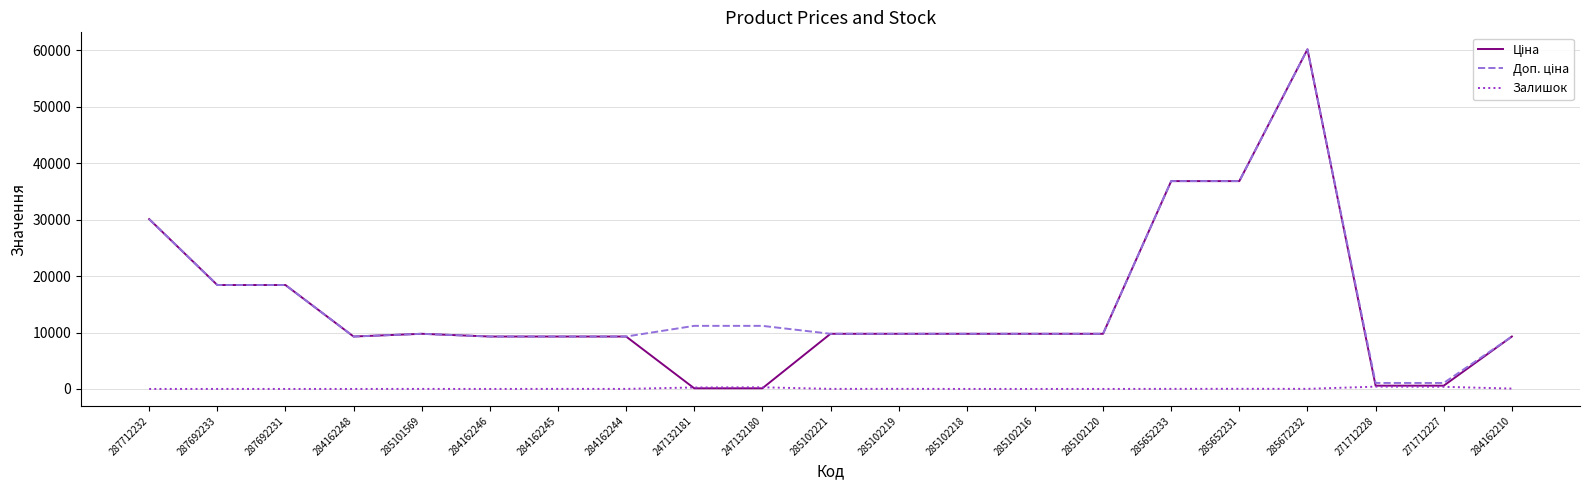

Which category has the highest value across all series?

285672232